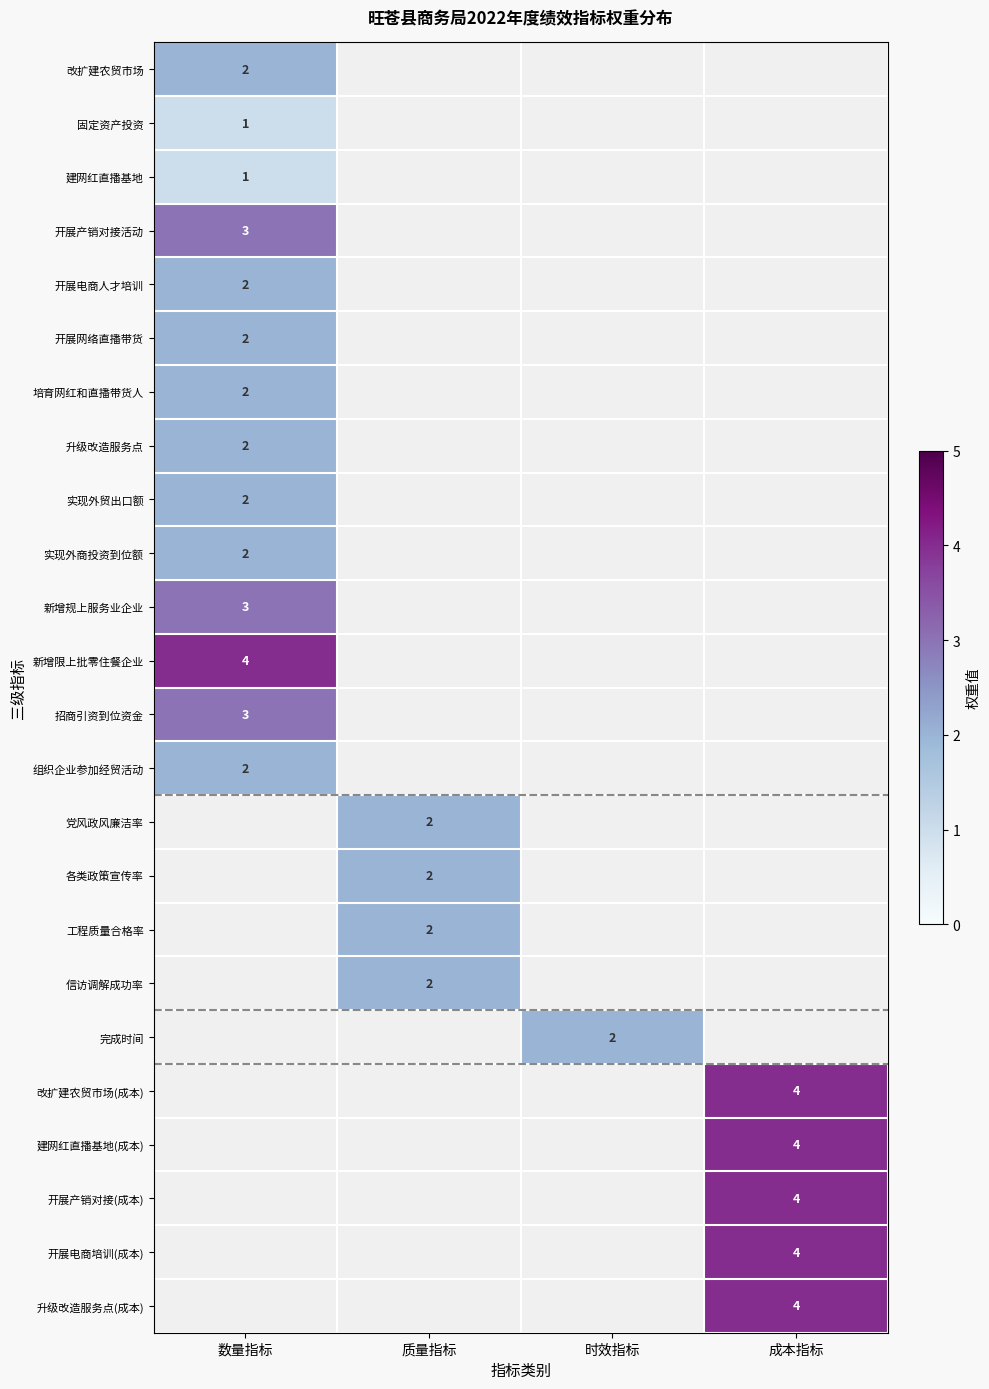

The value of 建网红直播基地(成本) at 成本指标 is 1. True or false?

False